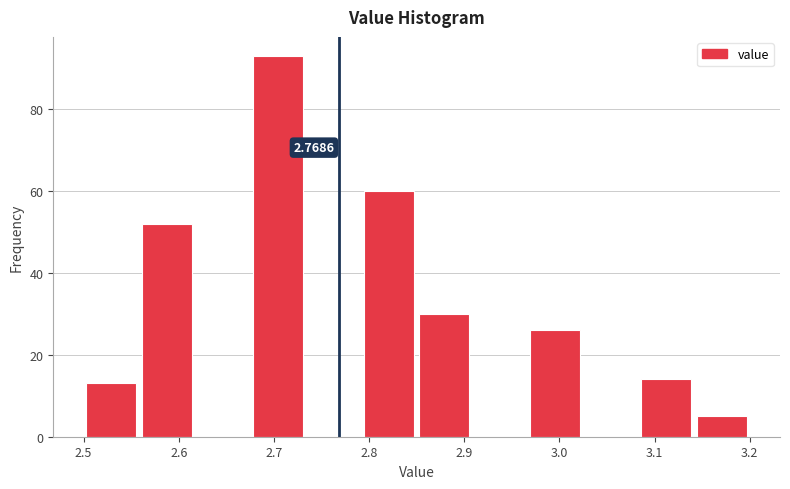

Which range on the x-axis has the tallest bar?

2.68 to 2.73